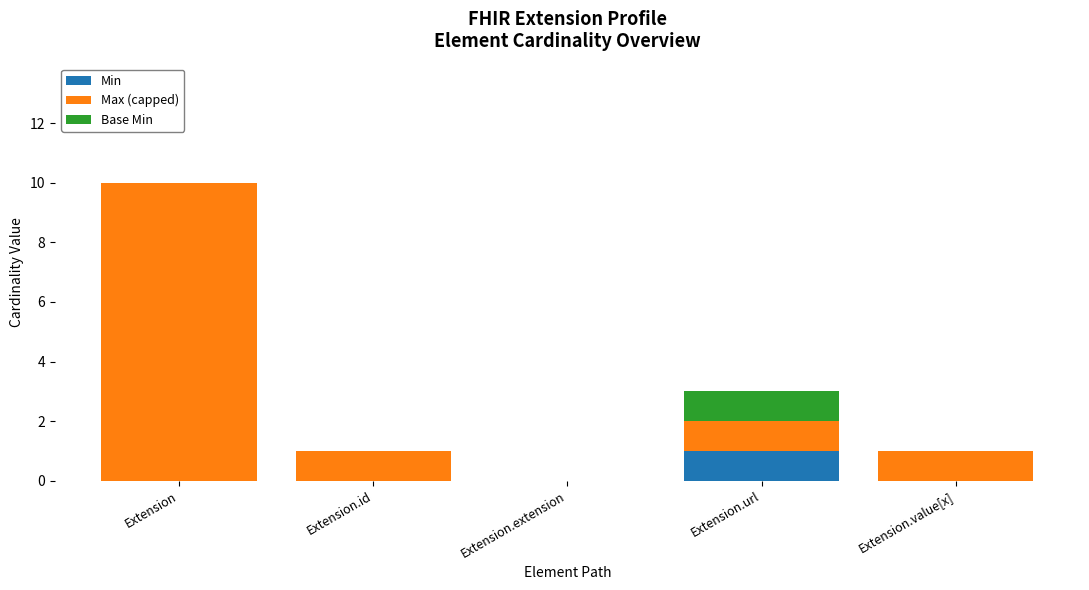

Which category has the highest value in the Min series?

Extension.url